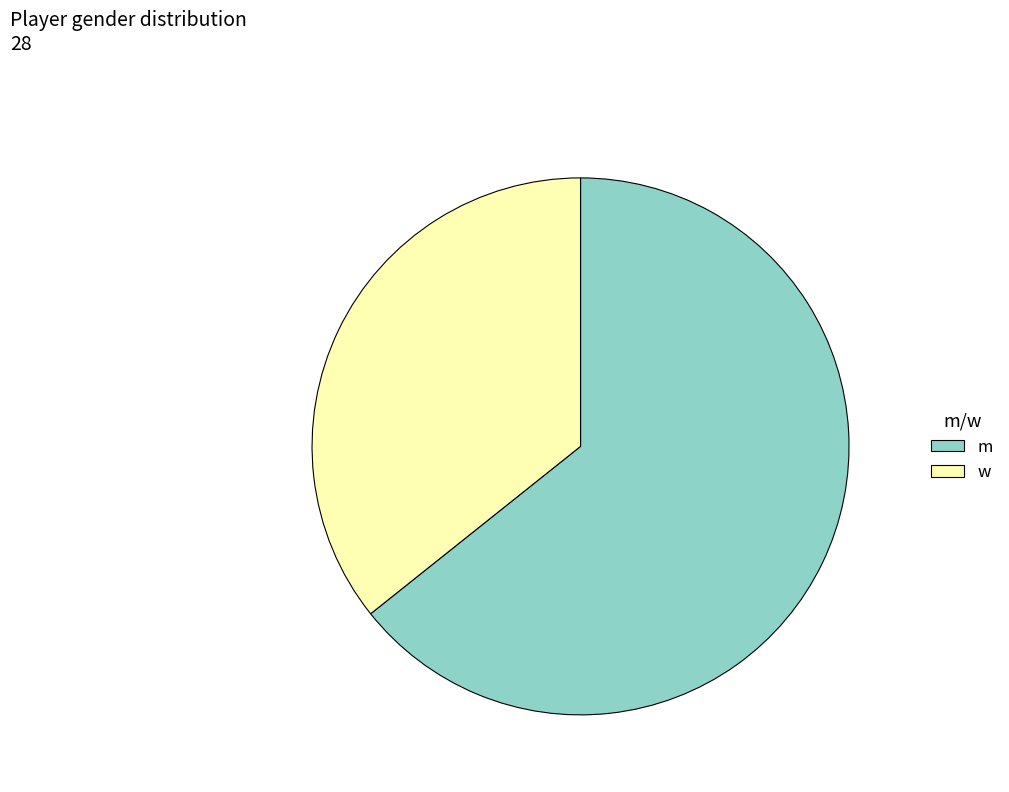

Does any single category account for the majority?

Yes